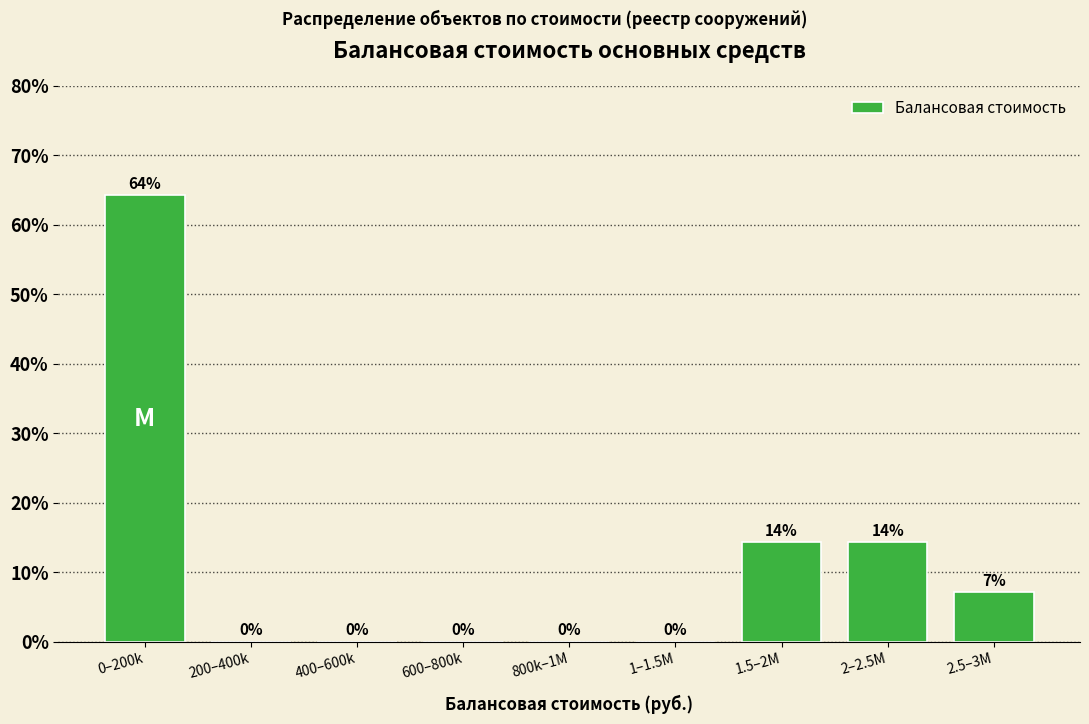

Which has a higher value, 2–2.5M or 0–200k?

0–200k